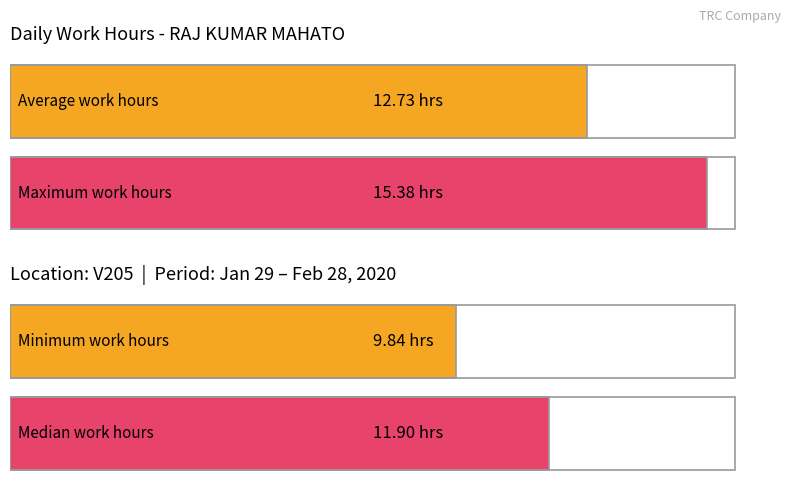

How many bars are there in each group?

2